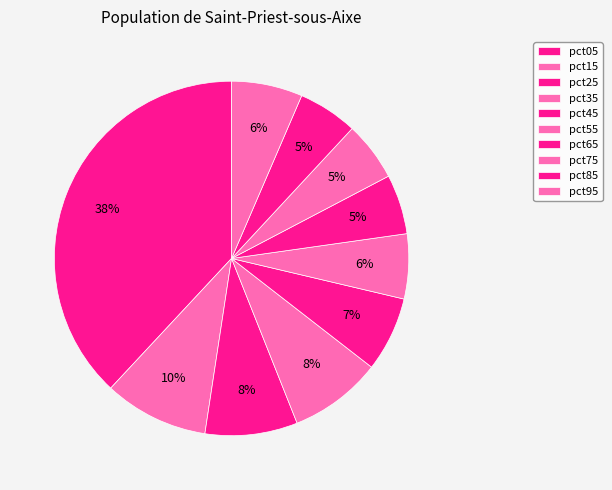

How many slices are in this pie chart?

10